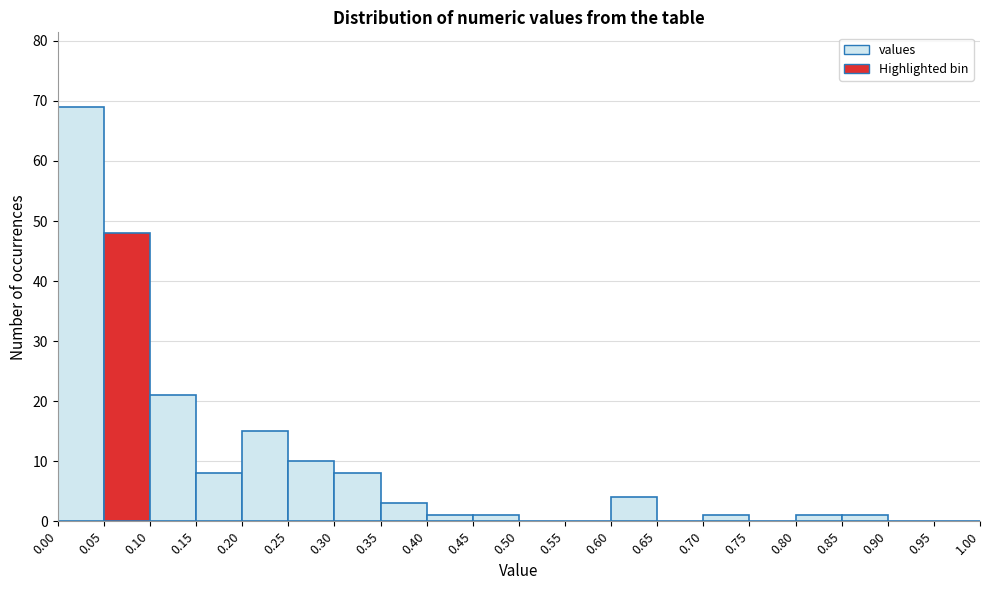

Reading left to right, list every bar in this chart as the range it spans on the x-axis followed by its height. The values are not printed on the chart, so give them approximately, as read against the axis.

0.00 to 0.05: 69
0.05 to 0.10: 48
0.10 to 0.15: 21
0.15 to 0.20: 8
0.20 to 0.25: 15
0.25 to 0.30: 10
0.30 to 0.35: 8
0.35 to 0.40: 3
0.40 to 0.45: 1
0.45 to 0.50: 1
0.50 to 0.55: 0
0.55 to 0.60: 0
0.60 to 0.65: 4
0.65 to 0.70: 0
0.70 to 0.75: 1
0.75 to 0.80: 0
0.80 to 0.85: 1
0.85 to 0.90: 1
0.90 to 0.95: 0
0.95 to 1.00: 0